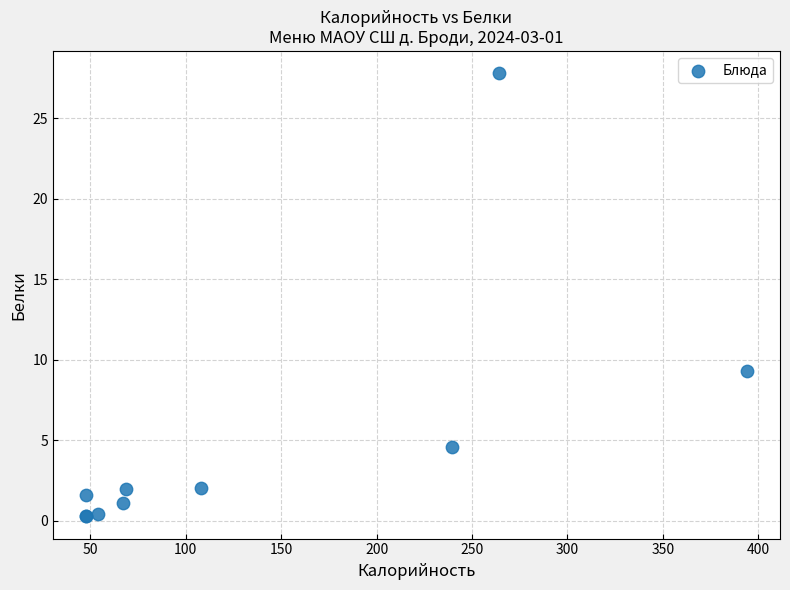

What Y value in the scatter plot is closest to 14?

9.3